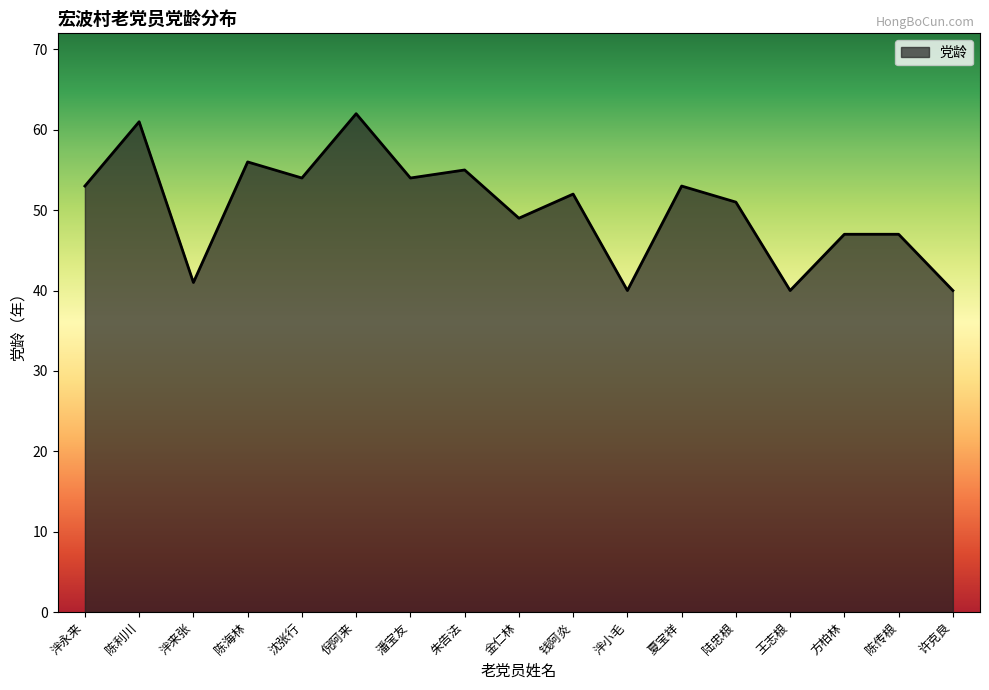

At which category does the chart reach its peak across all series?

倪阿来